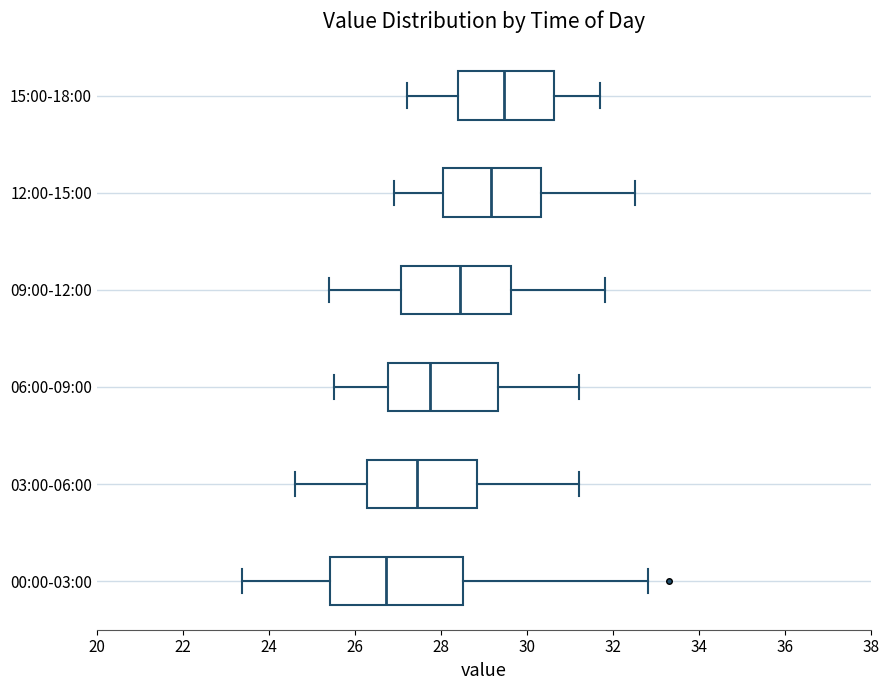

Where does the left whisker of the box for 12:00-15:00 end on the x-axis? The values are not printed on the chart, so give them approximately, as read against the axis.

27.0